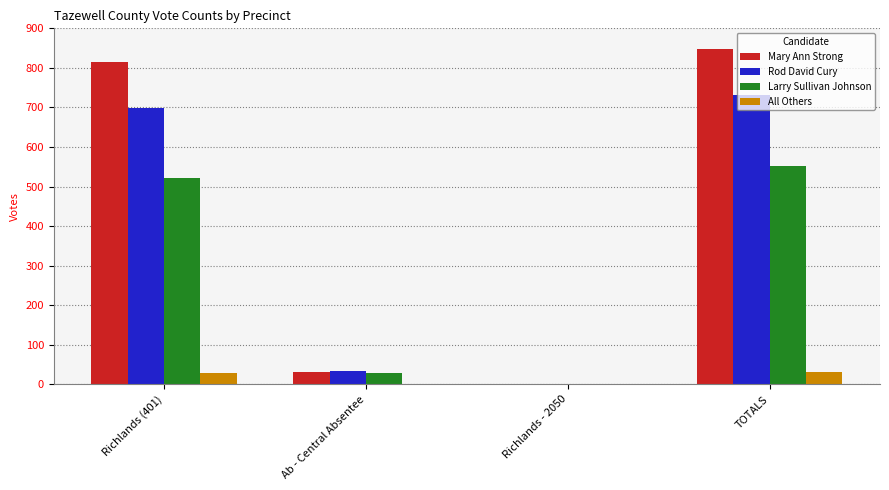

The Mary Ann Strong series shows 848 at TOTALS. True or false?

True